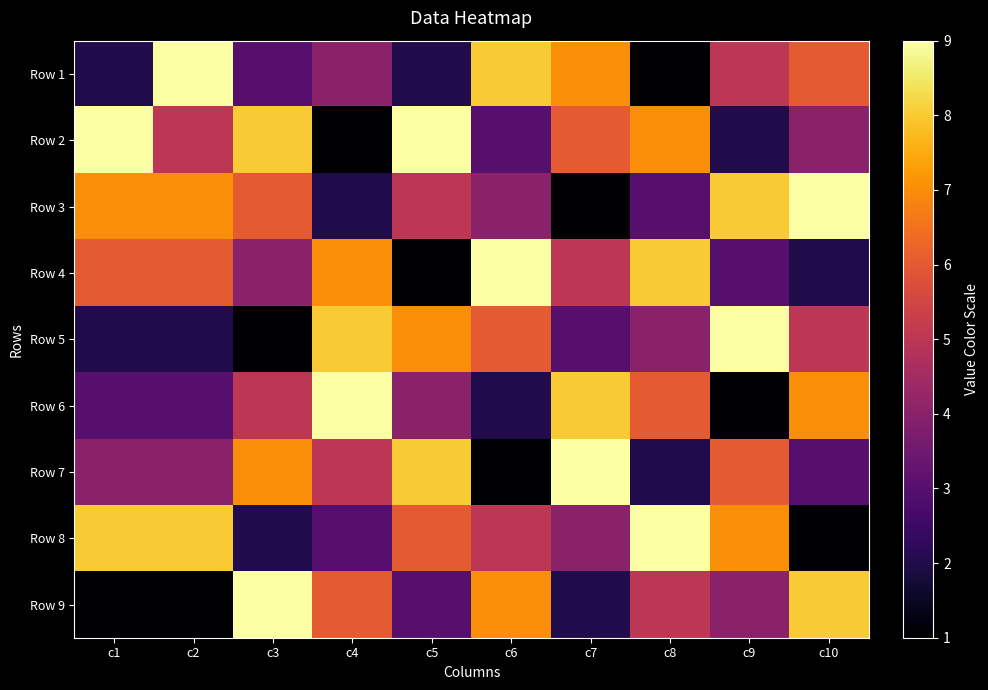

At how many categories does at least one series exceed 6?

10